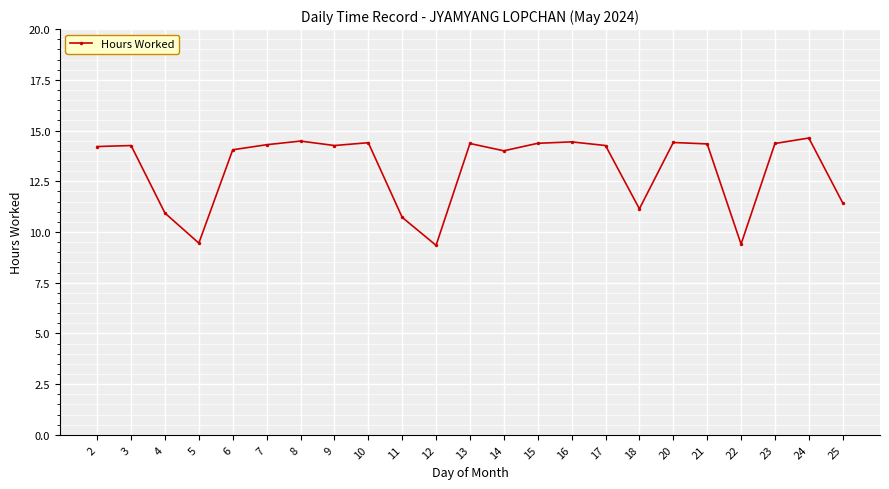

The chart shows a value of 3.0 at 9. True or false?

False